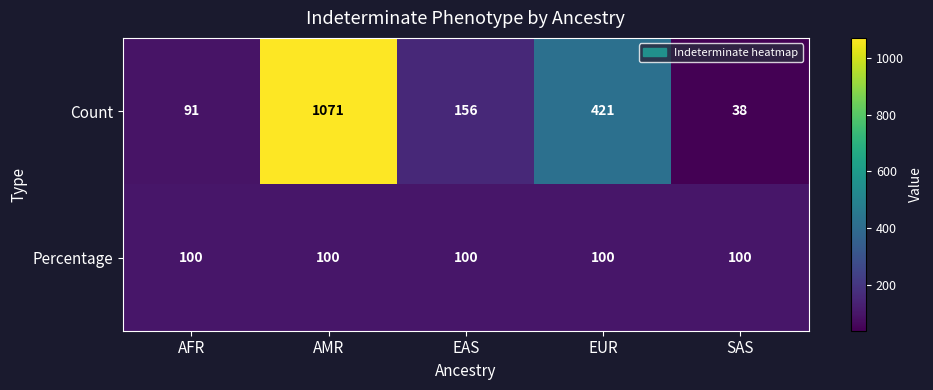

Read the Count value at EUR, to the nearest 50.

400